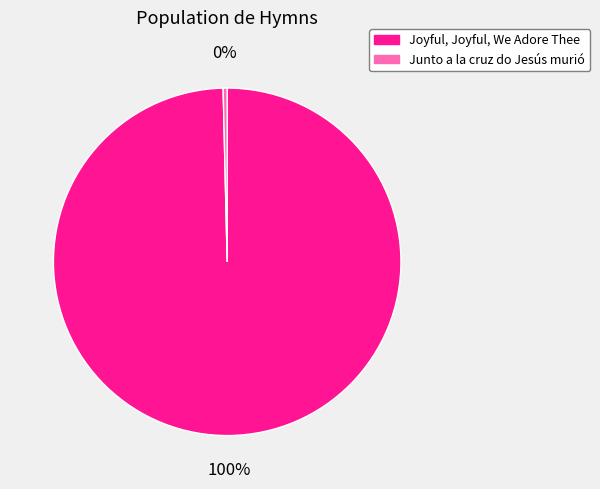

The Joyful, Joyful, We Adore Thee slice represents 91% of the pie. True or false?

False